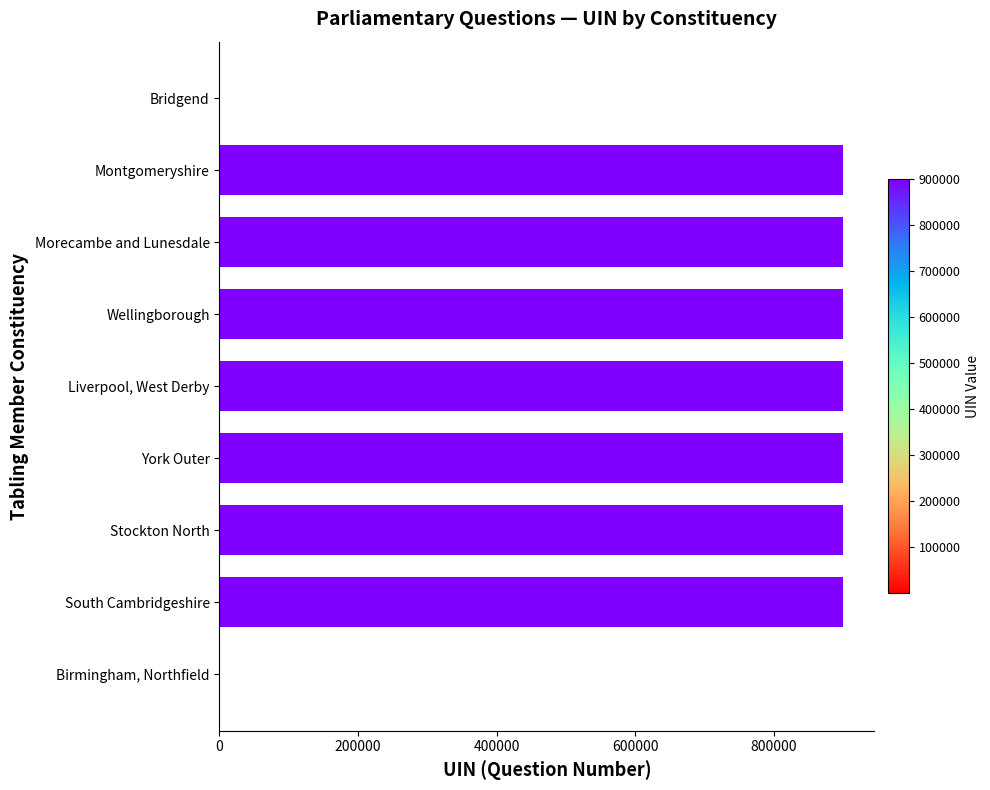

Does the chart contain stacked bars?

No